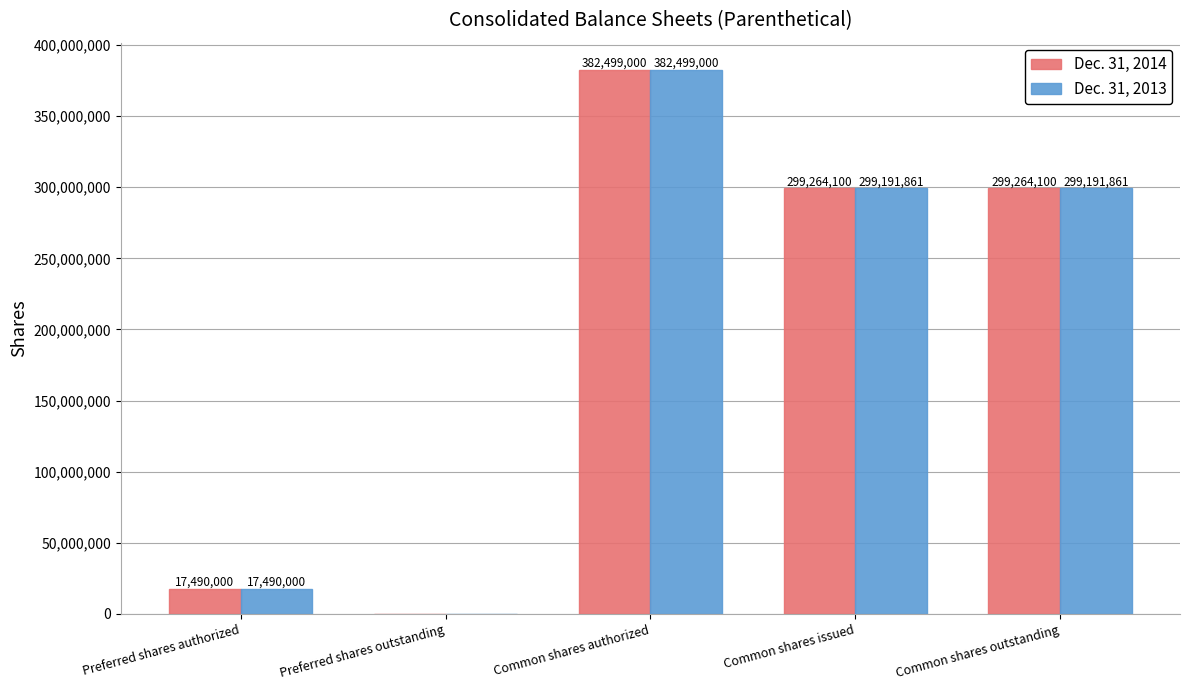

What is the sum of the Dec. 31, 2013 values at Preferred shares outstanding and Common shares authorized?

382499000